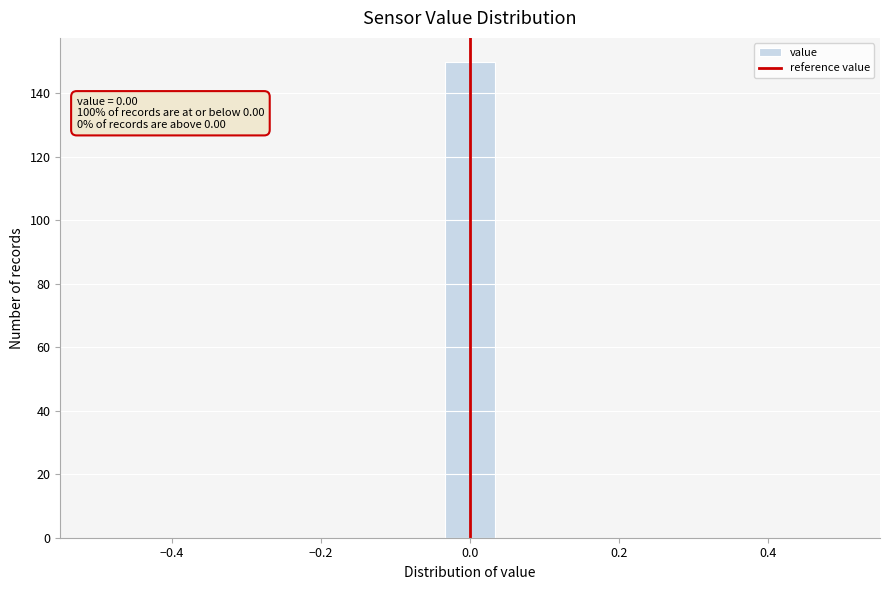

Around what value on the x-axis is the tallest bar? Give the approximate position of its centre, as read against the axis.

0.00